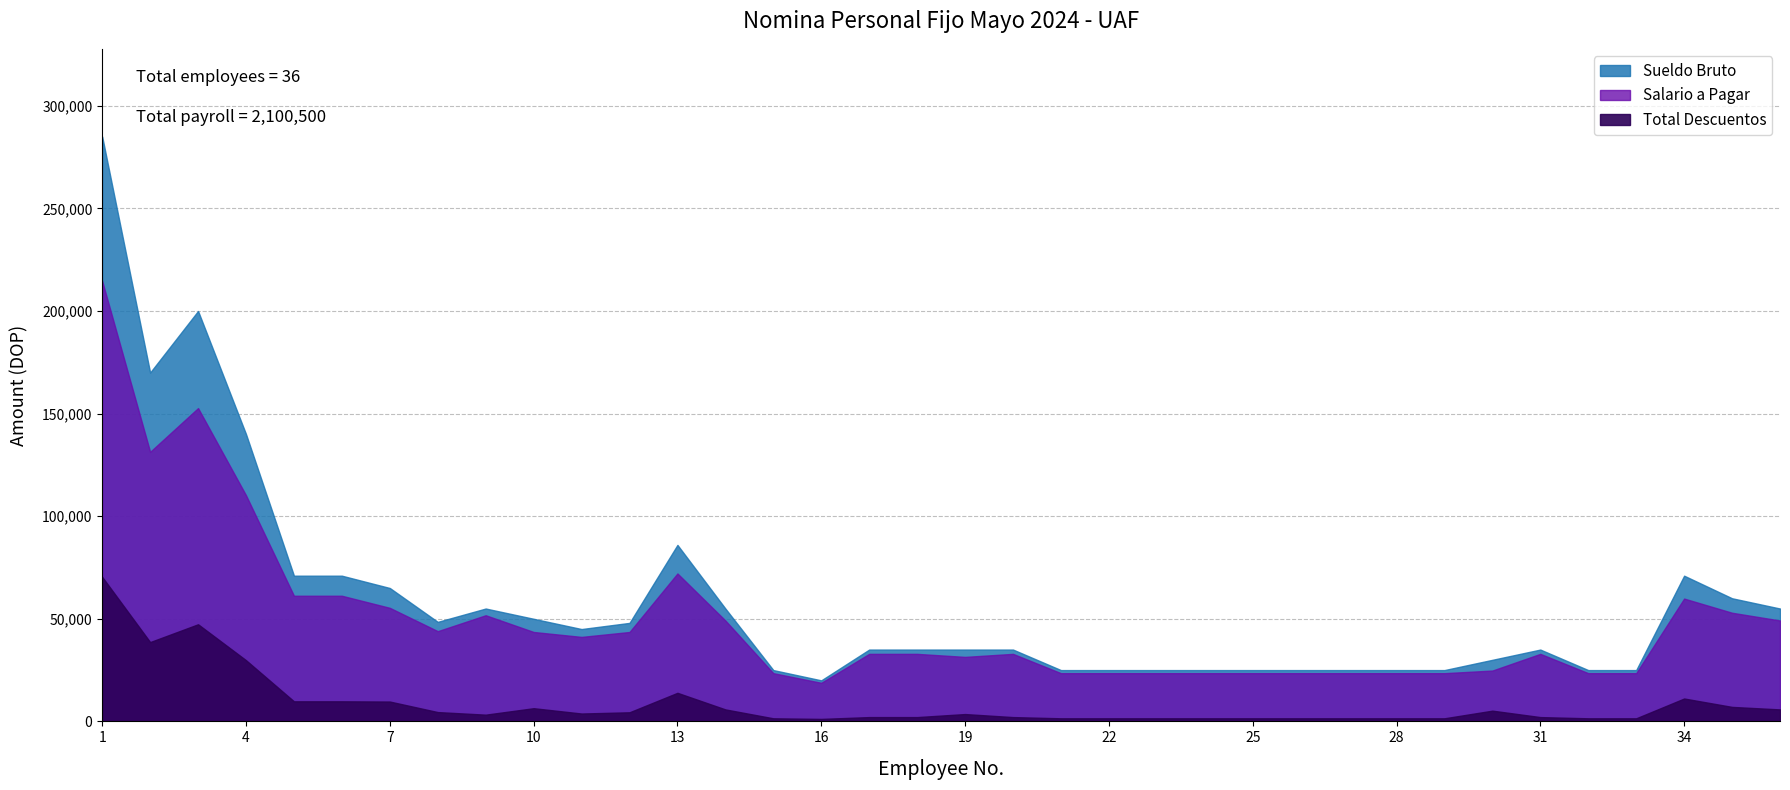

The value of Total Descuentos at 3 is 30634.3. True or false?

False